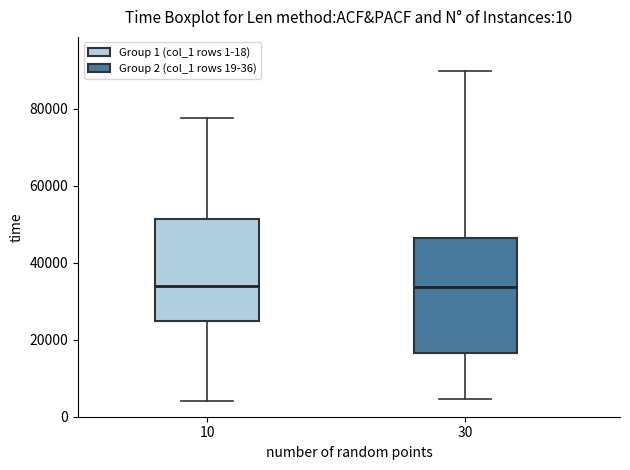

Reading left to right, read every box against the y-axis: the position of its median line, the range the box covers, and the ends of its whiskers. The values are not printed on the chart, so give them approximately, as read against the axis.

10: median 34000, box 26000 to 52000, whiskers 4000 to 78000
30: median 34000, box 16000 to 46000, whiskers 4000 to 90000